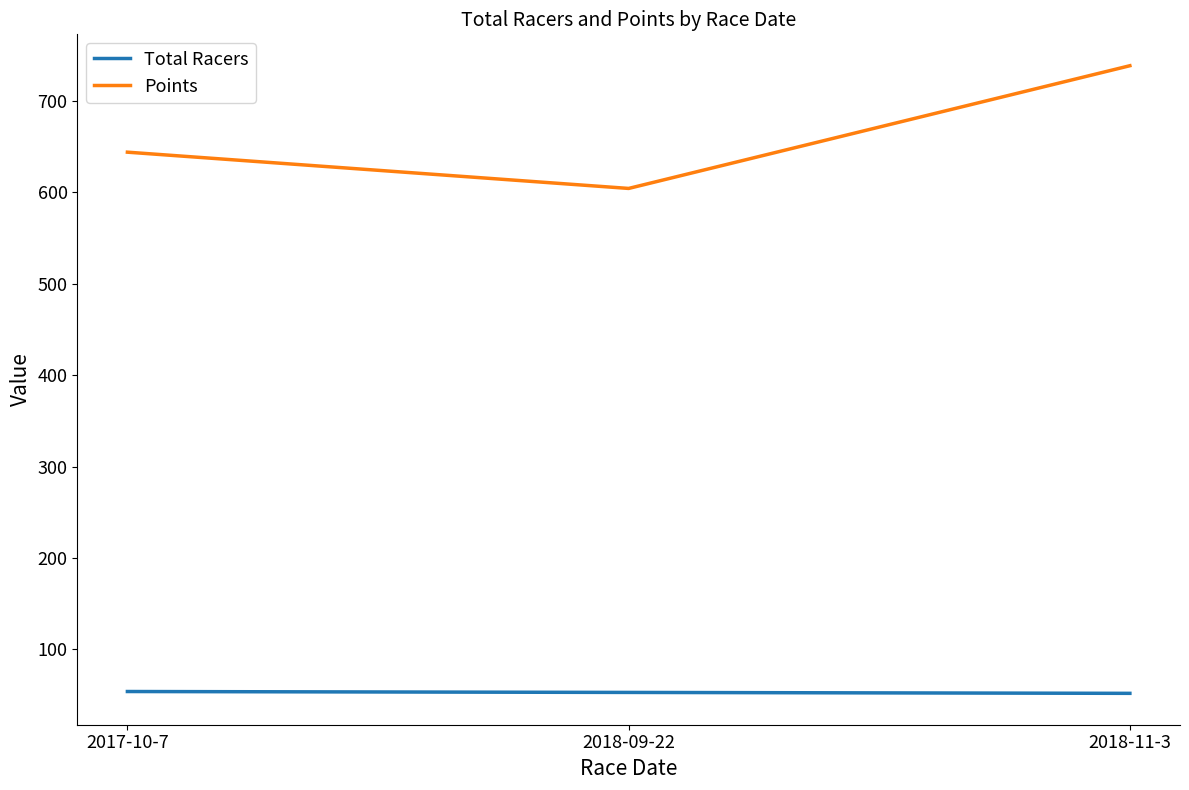

Which series has the largest total across all categories?

Points